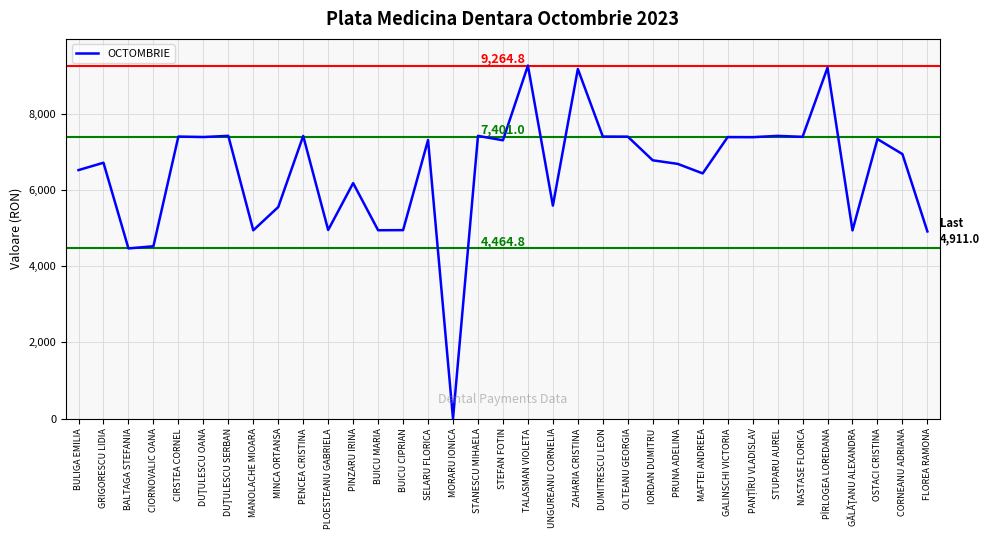

What is the sum of all values?

227032.6